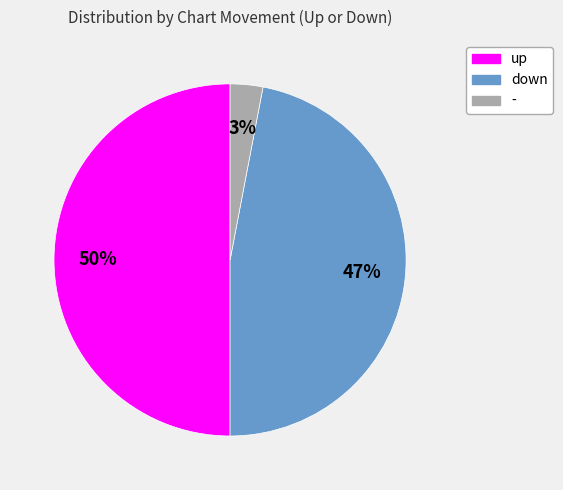

The down slice represents 23% of the pie. True or false?

False